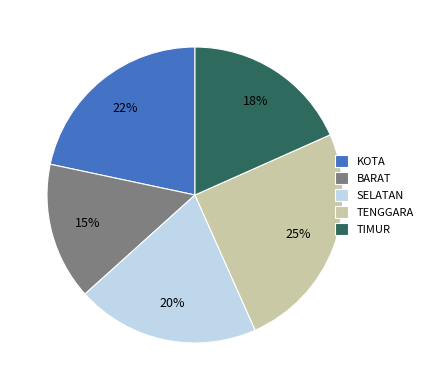

The SELATAN slice represents 20% of the pie. True or false?

True